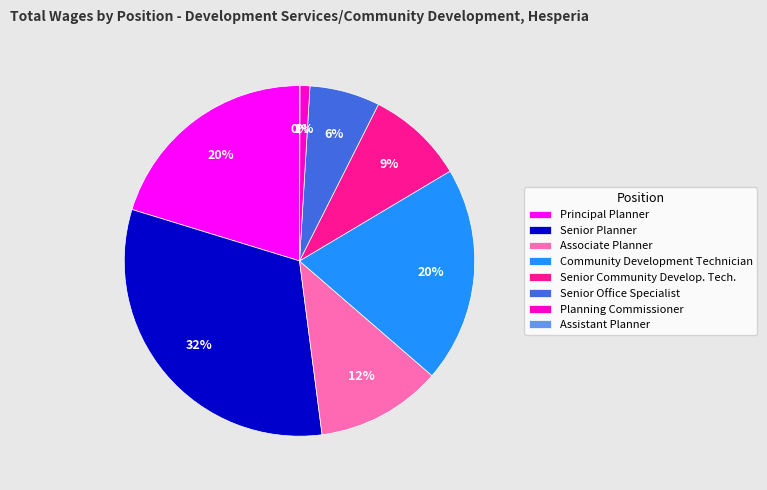

What percentage is the Planning Commissioner slice, to the nearest percent?

1%